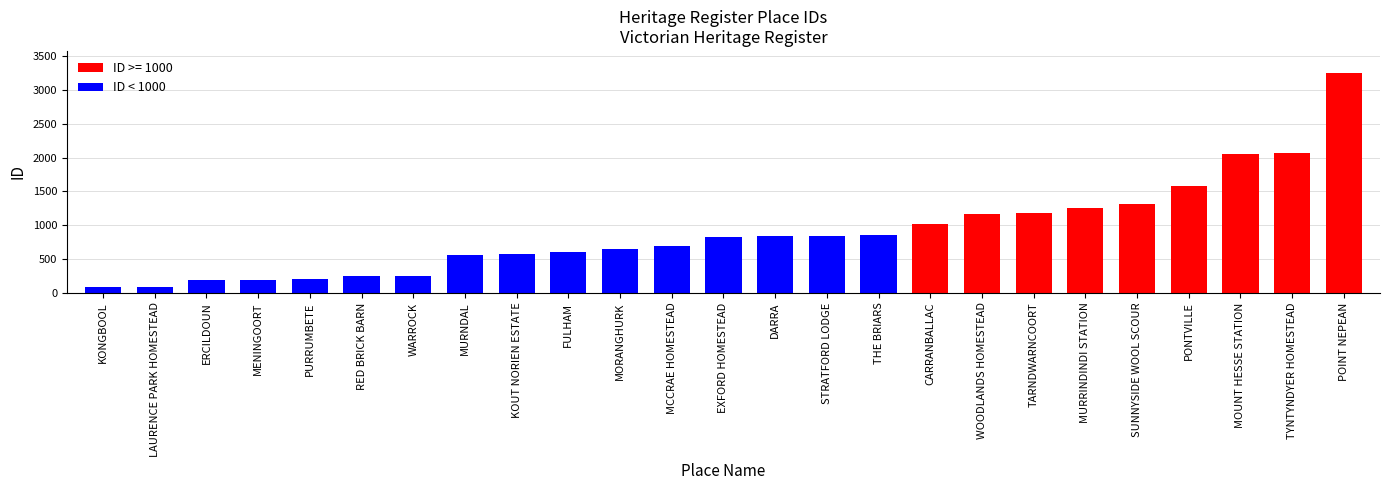

What is the value of the 17th bar from the left?

1023